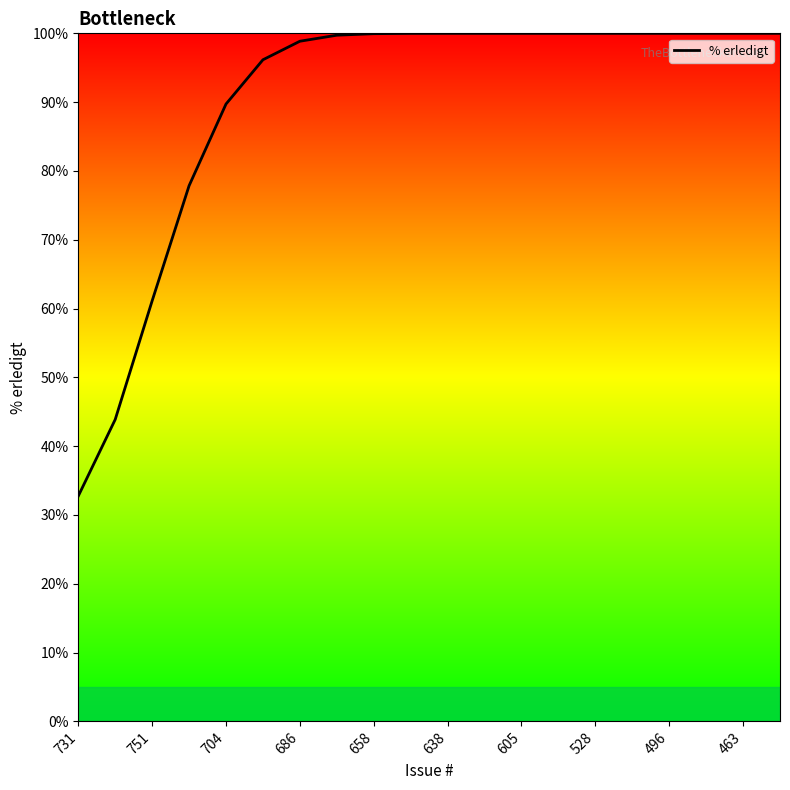

What is the difference between the maximum and minimum values?

67.3